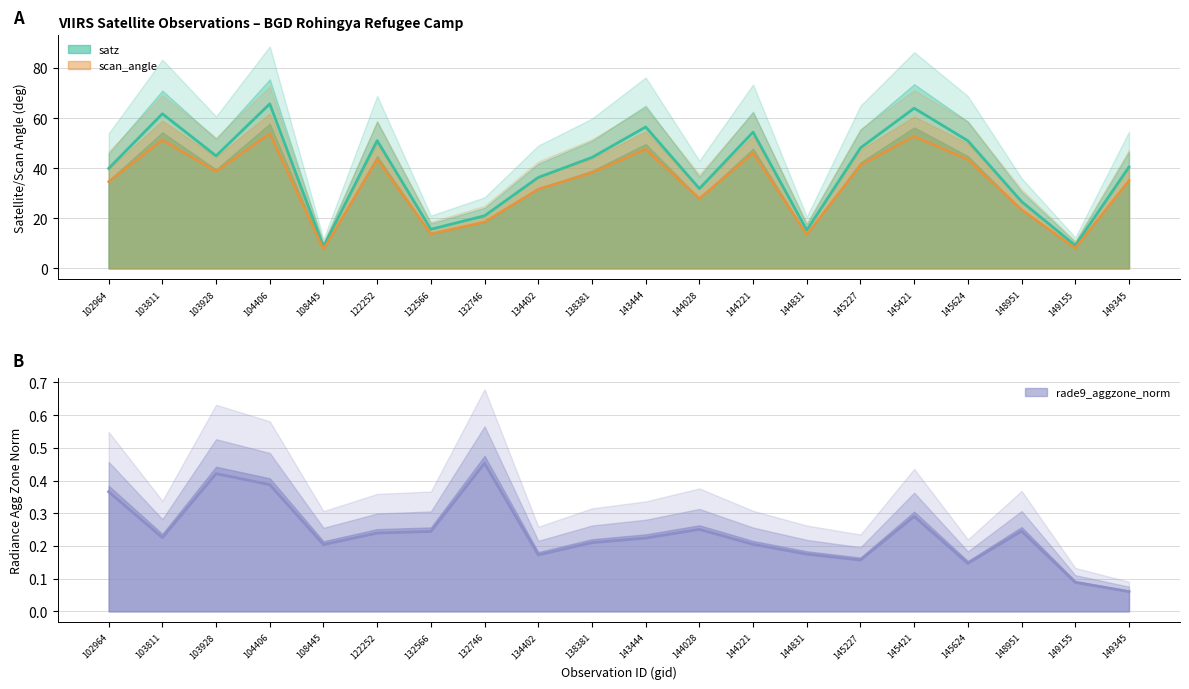

What is the difference between the highest and lowest values at 145624?

50.8